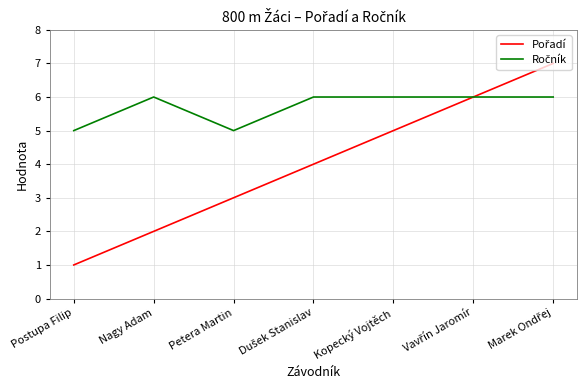

What is the difference between the highest and lowest values at Nagy Adam?

4